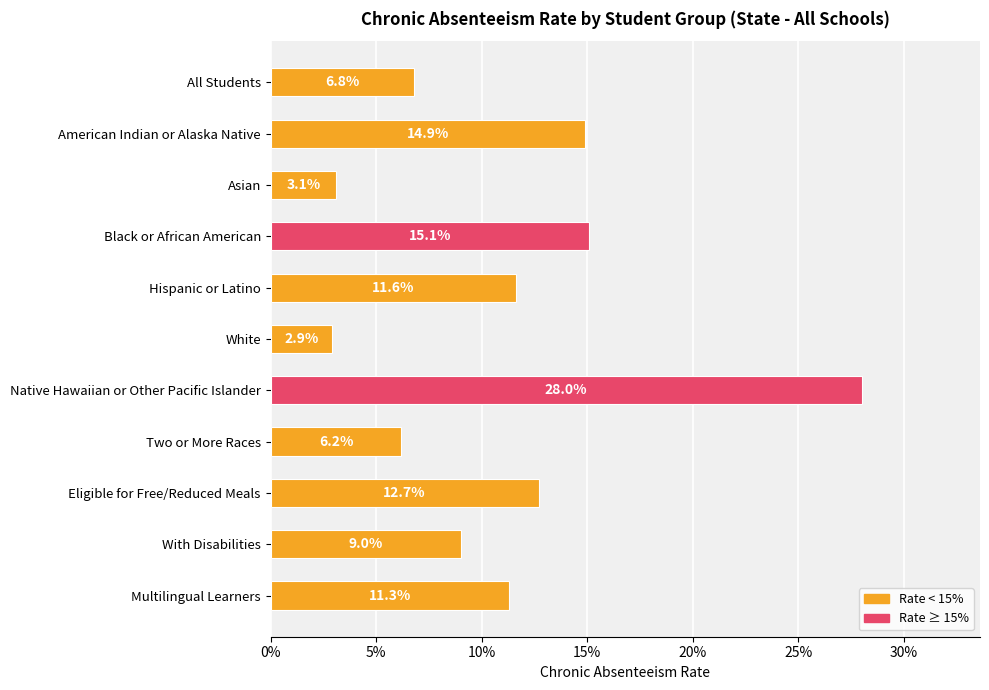

Does the chart contain any negative values?

No